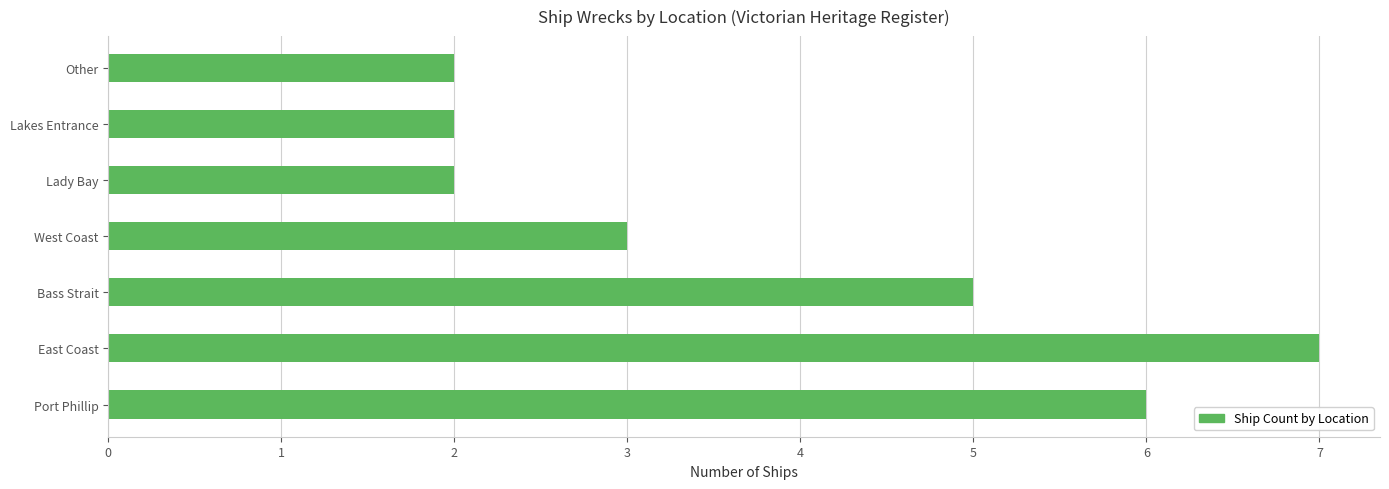

What is the ratio of the value at West Coast to the value at Lady Bay?

1.5